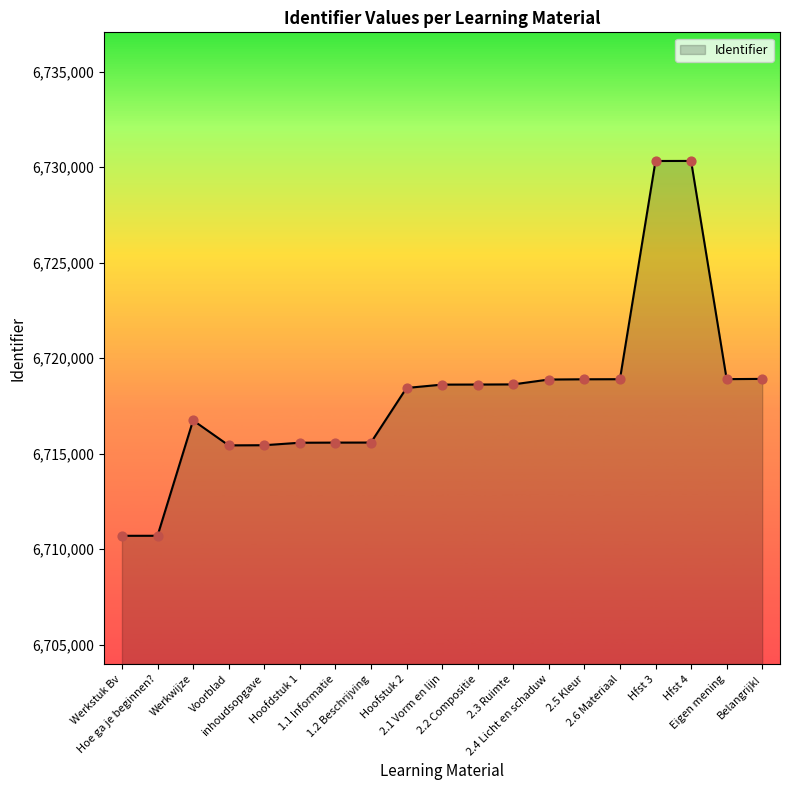

What is the ratio of the value at 2.4 Licht en schaduw to the value at 1.1 Informatie?

1.0